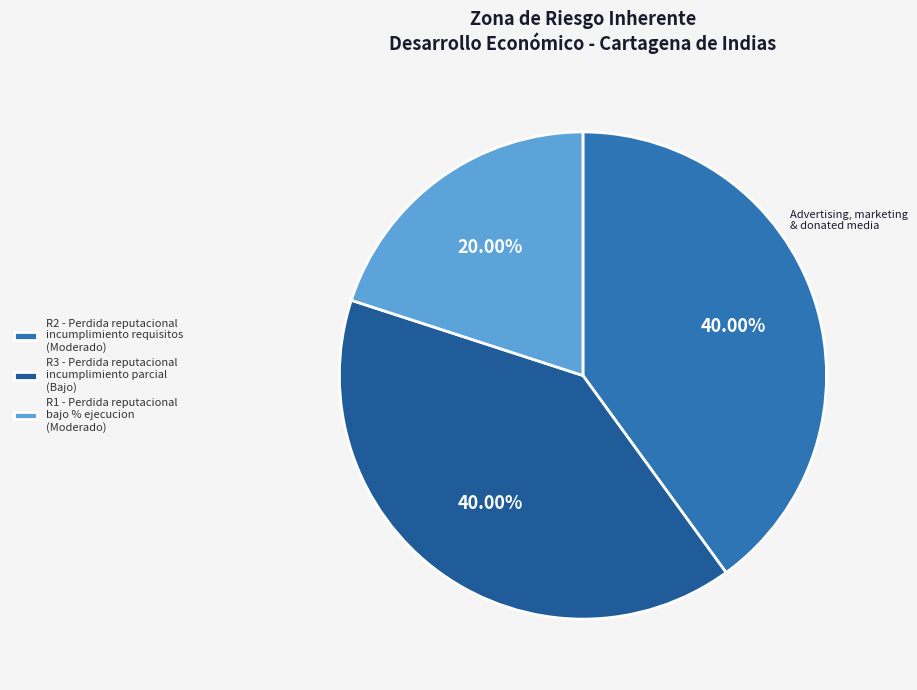

Is the sum of R1 - Perdida reputacional bajo % ejecucion (Moderado) and R3 - Perdida reputacional incumplimiento parcial (Bajo) greater than half?

Yes